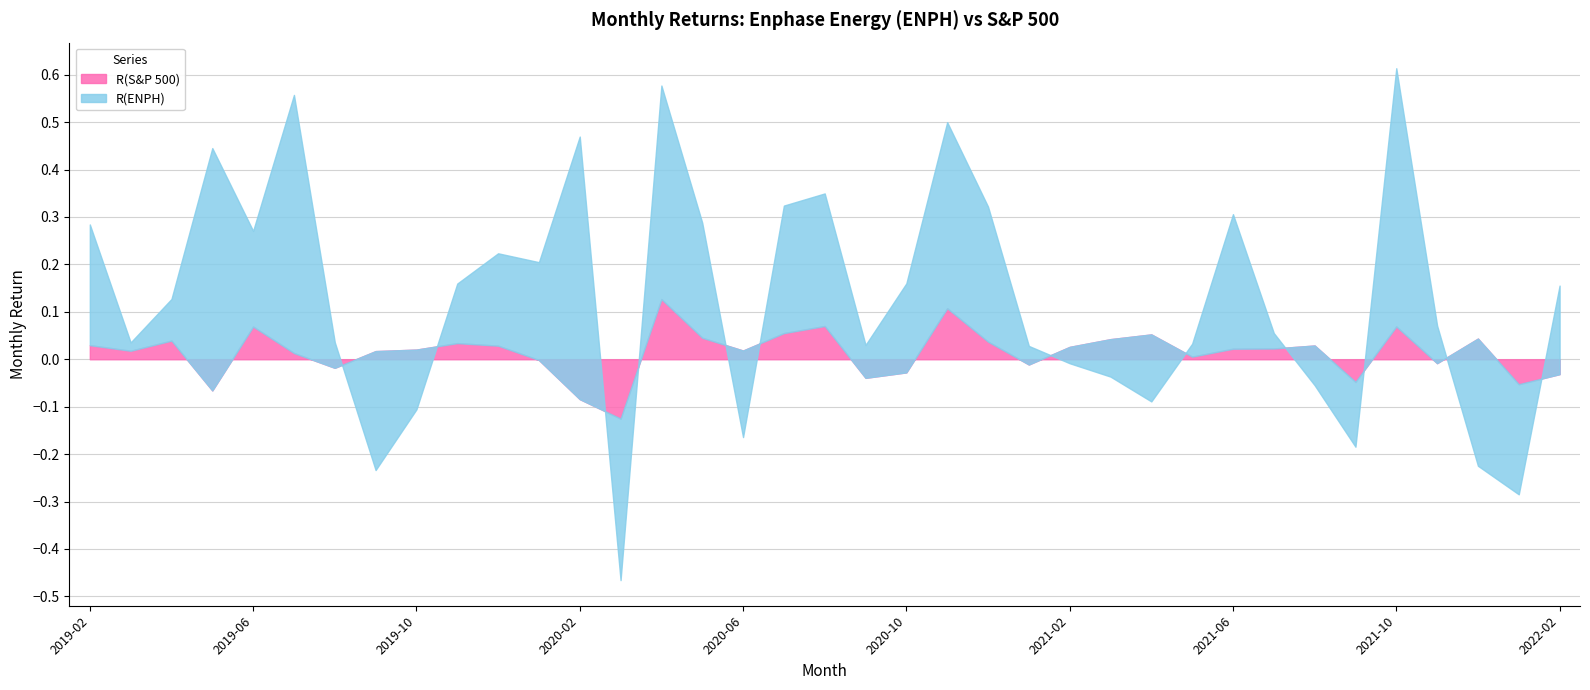

What position from the right is 2020-01?

26